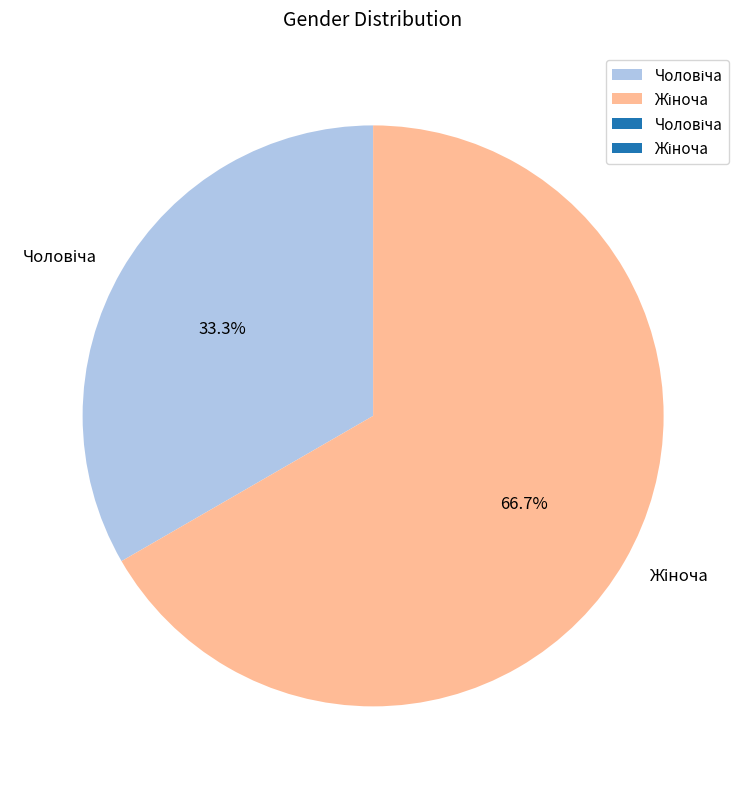

To the nearest percent, what is the average slice percentage?

50%